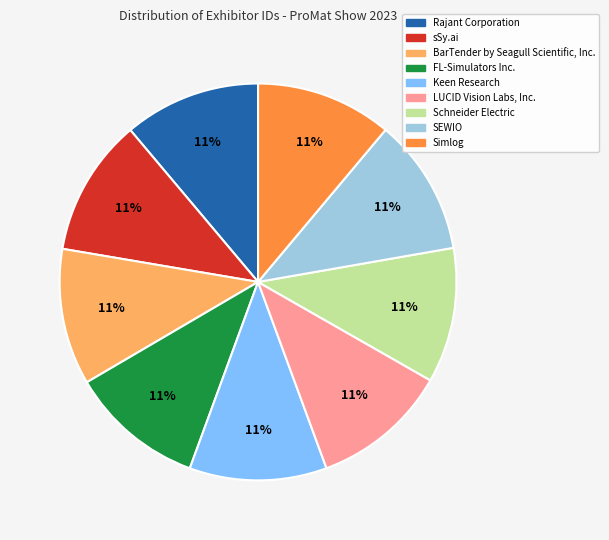

How many segments does this pie chart have?

9